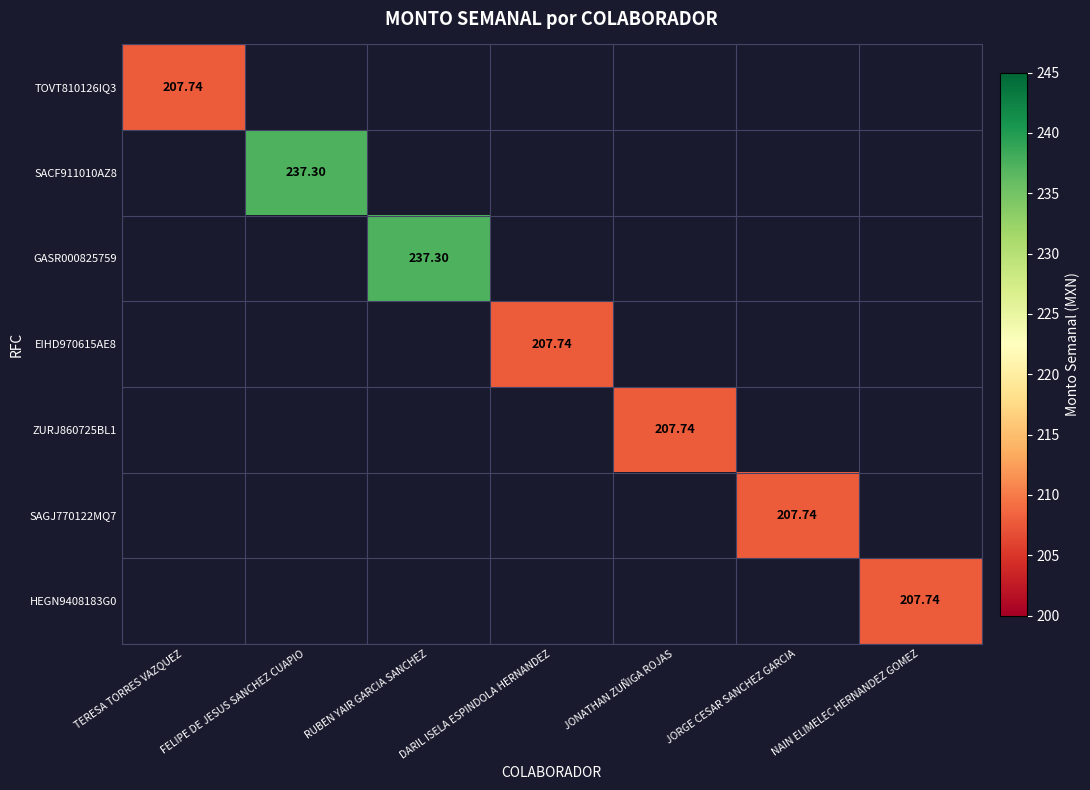

Which category has the lowest value in the TOVT810126IQ3 series?

TERESA TORRES VAZQUEZ